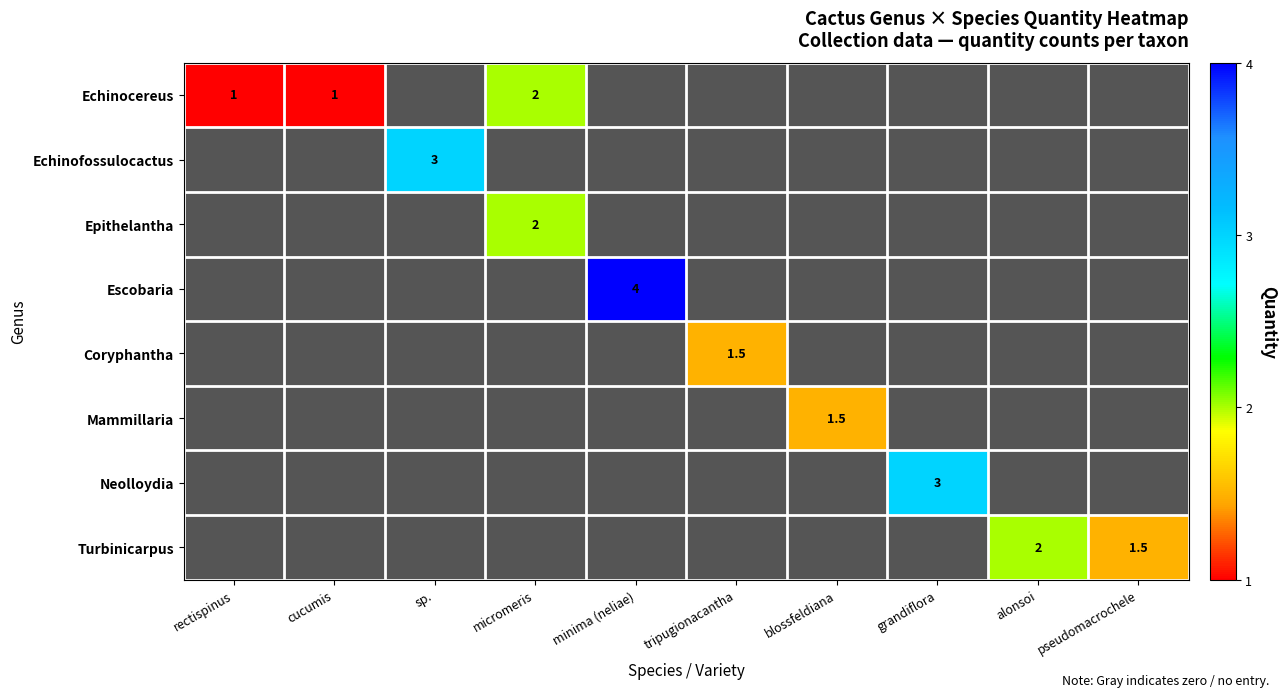

True or false: Escobaria has a value of 4.0 at minima (neliae).

True